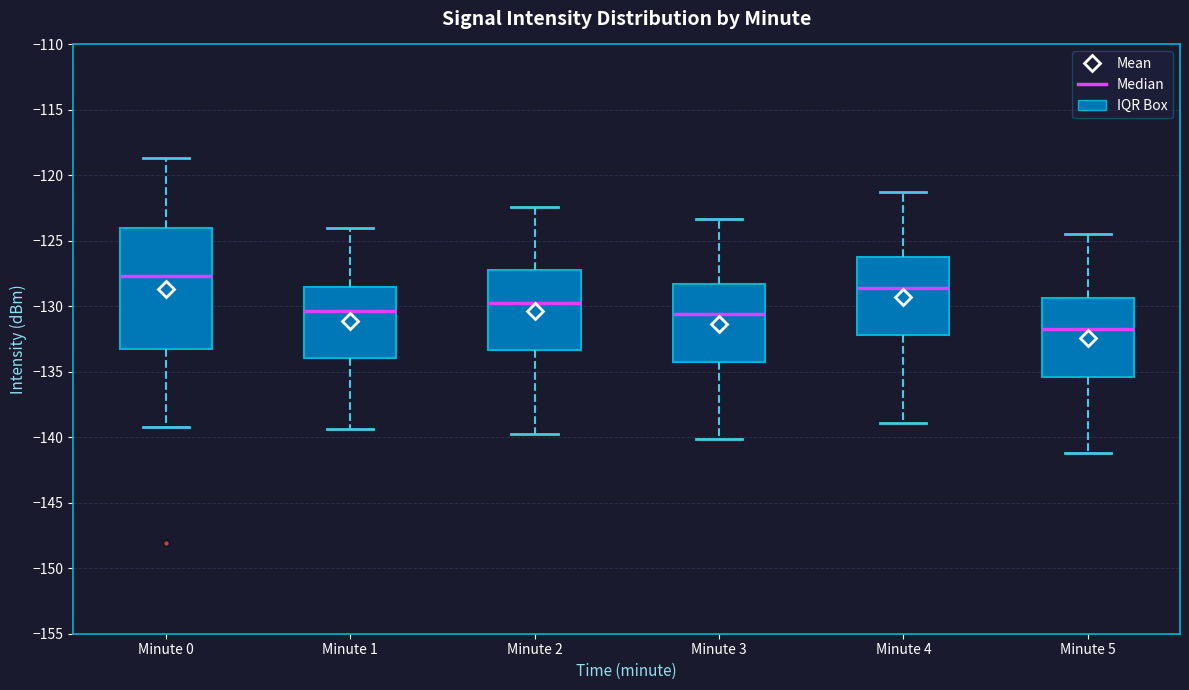

Where does the lower whisker of the box for Minute 5 end on the y-axis? The values are not printed on the chart, so give them approximately, as read against the axis.

-141.0